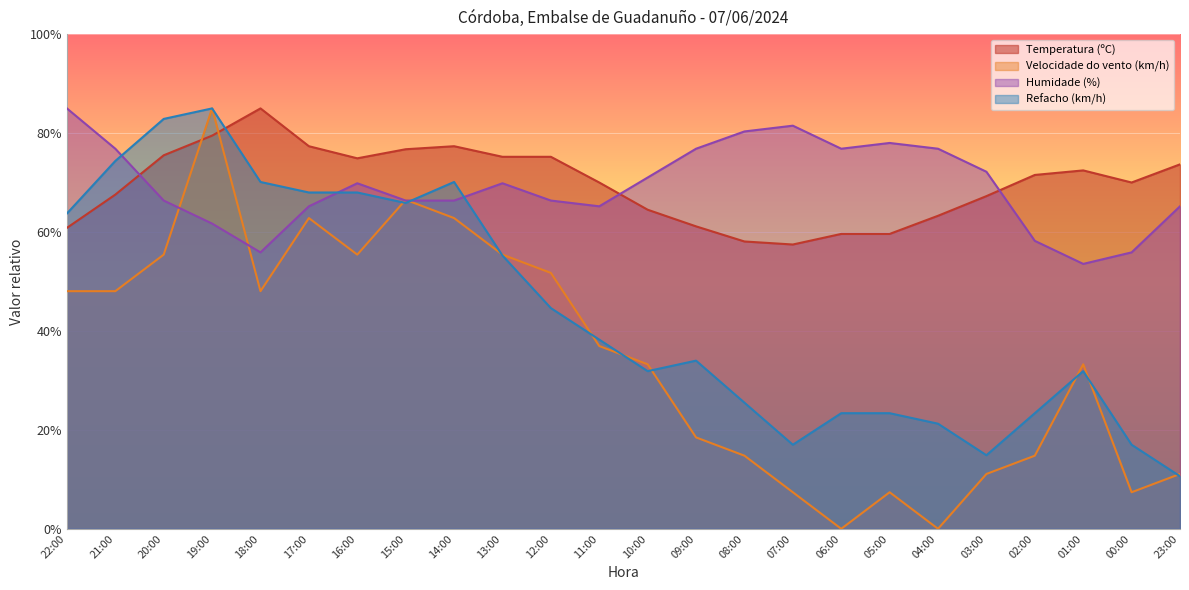

Which series ends up on top after the final intersection of Velocidade do vento (km/h) and Humidade (%)?

Humidade (%)